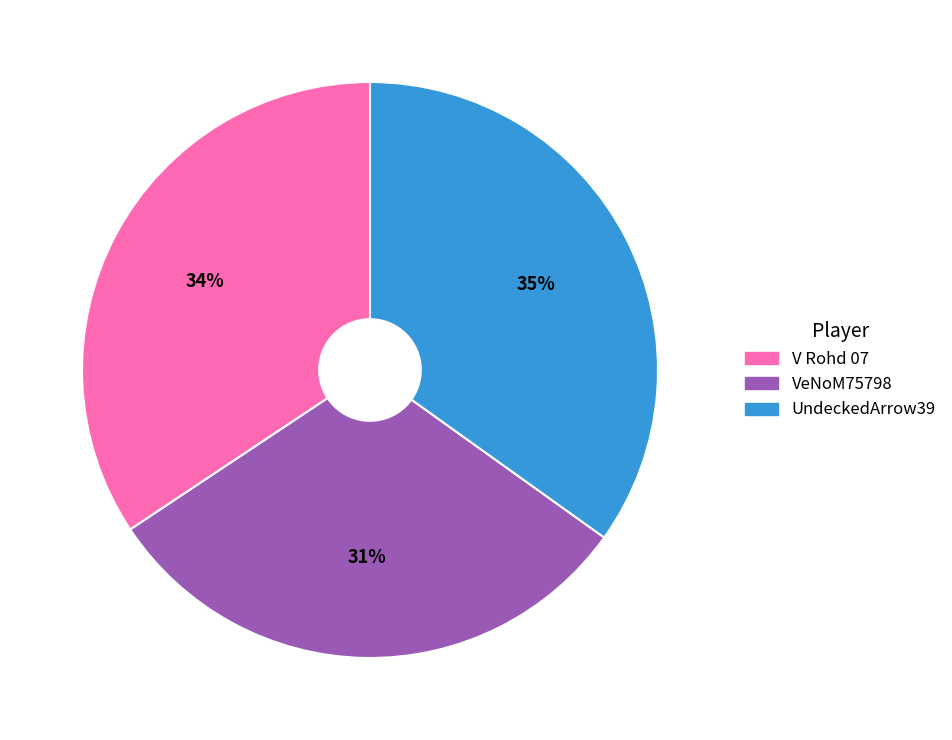

The UndeckedArrow39 slice represents 35% of the pie. True or false?

True